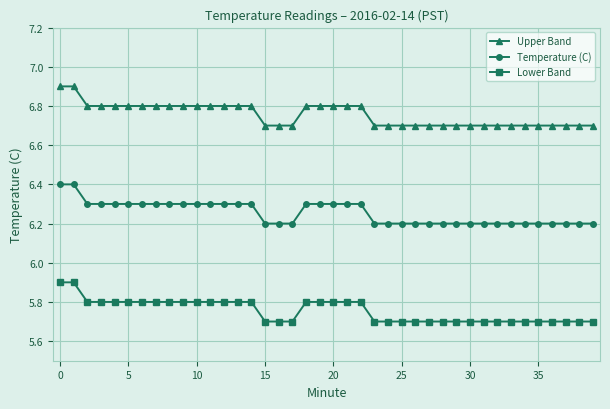

What is the average value of the Temperature (C) series?

6.3